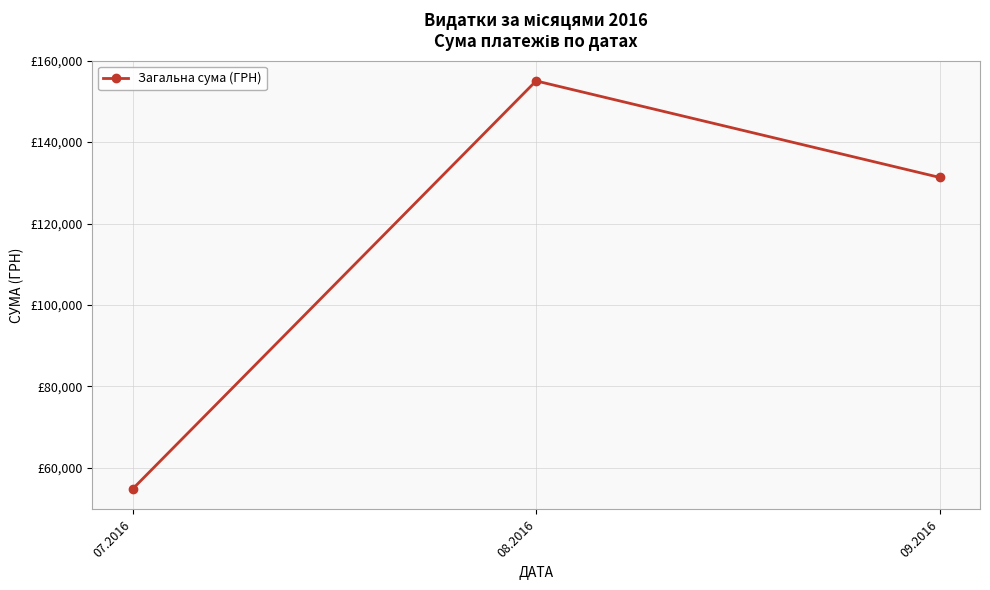

What is the label of the 2nd point from the left?

08.2016